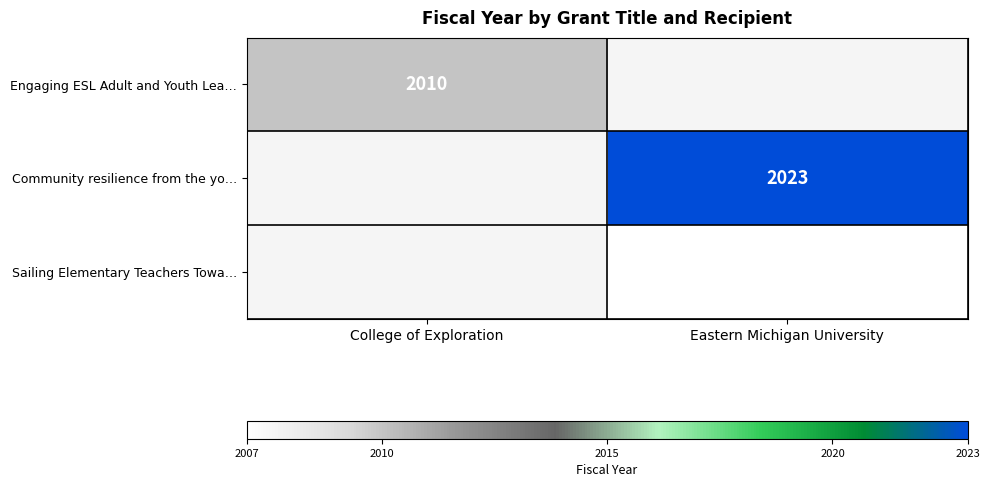

How many data points does each series have?

2